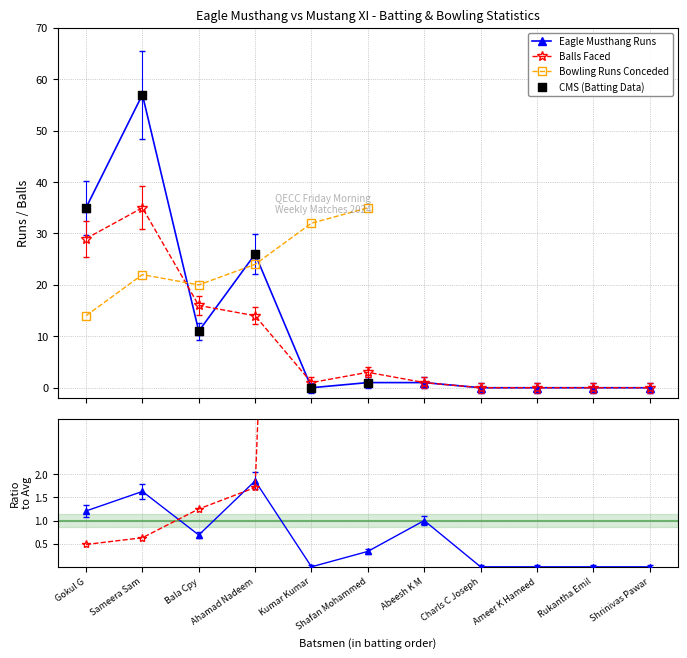

Which series contains the highest Y value?

Eagle Musthang Batsmen Runs